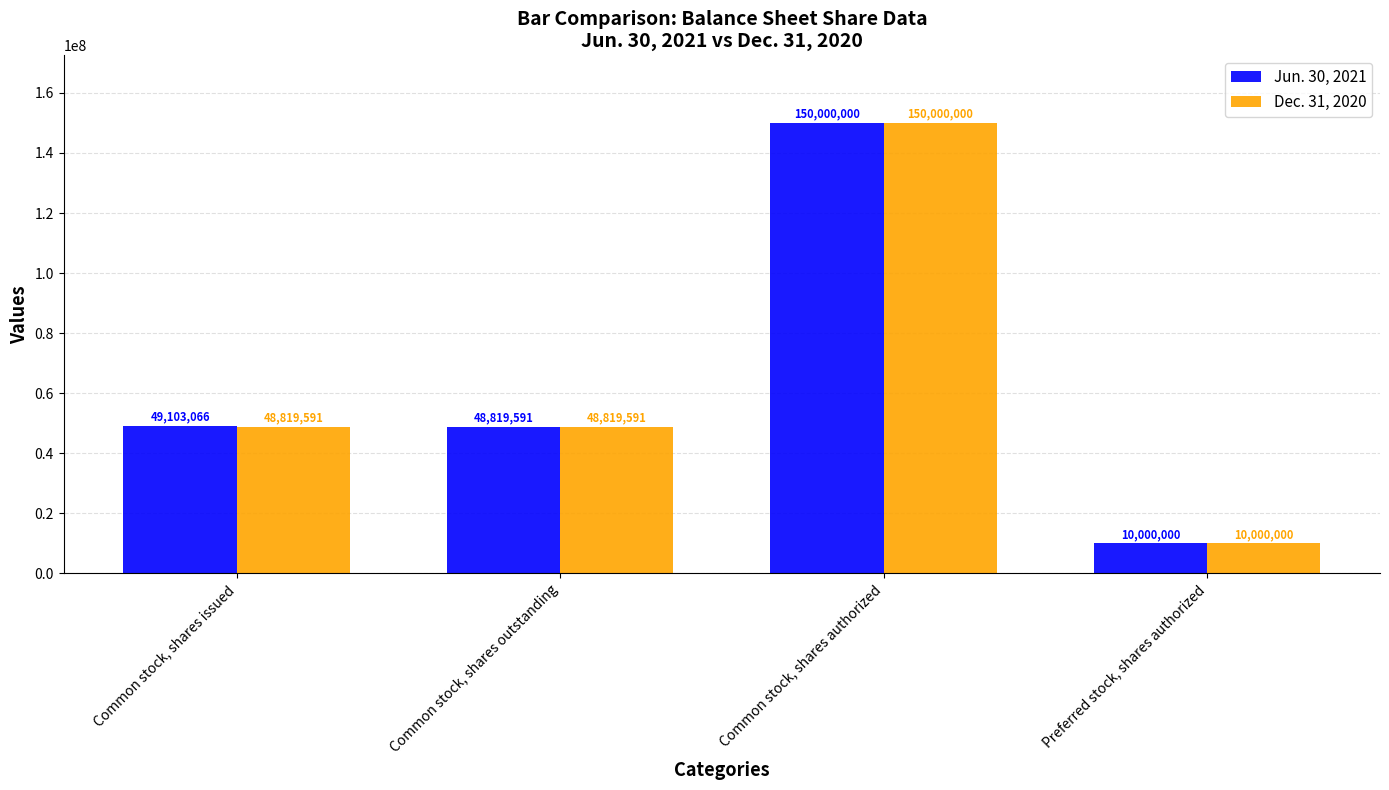

Reading right to left, transcribe all the data shown in this chart.

Jun. 30, 2021: 10000000	150000000	48819591	49103066
Dec. 31, 2020: 10000000	150000000	48819591	48819591